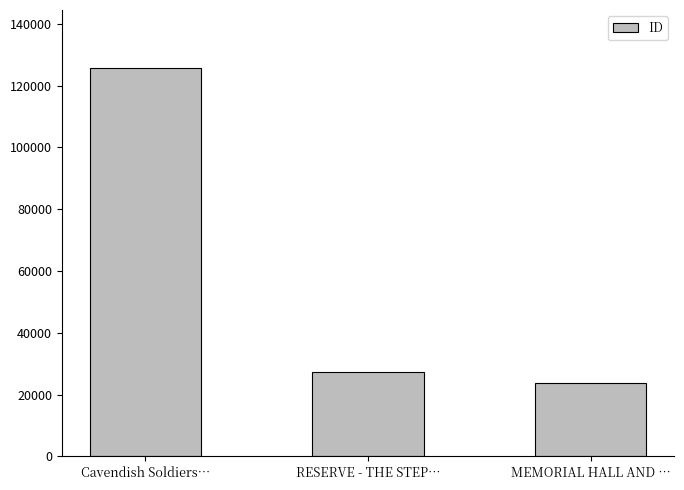

Where is the data nearest to the value 74609?

RESERVE - THE STEP…